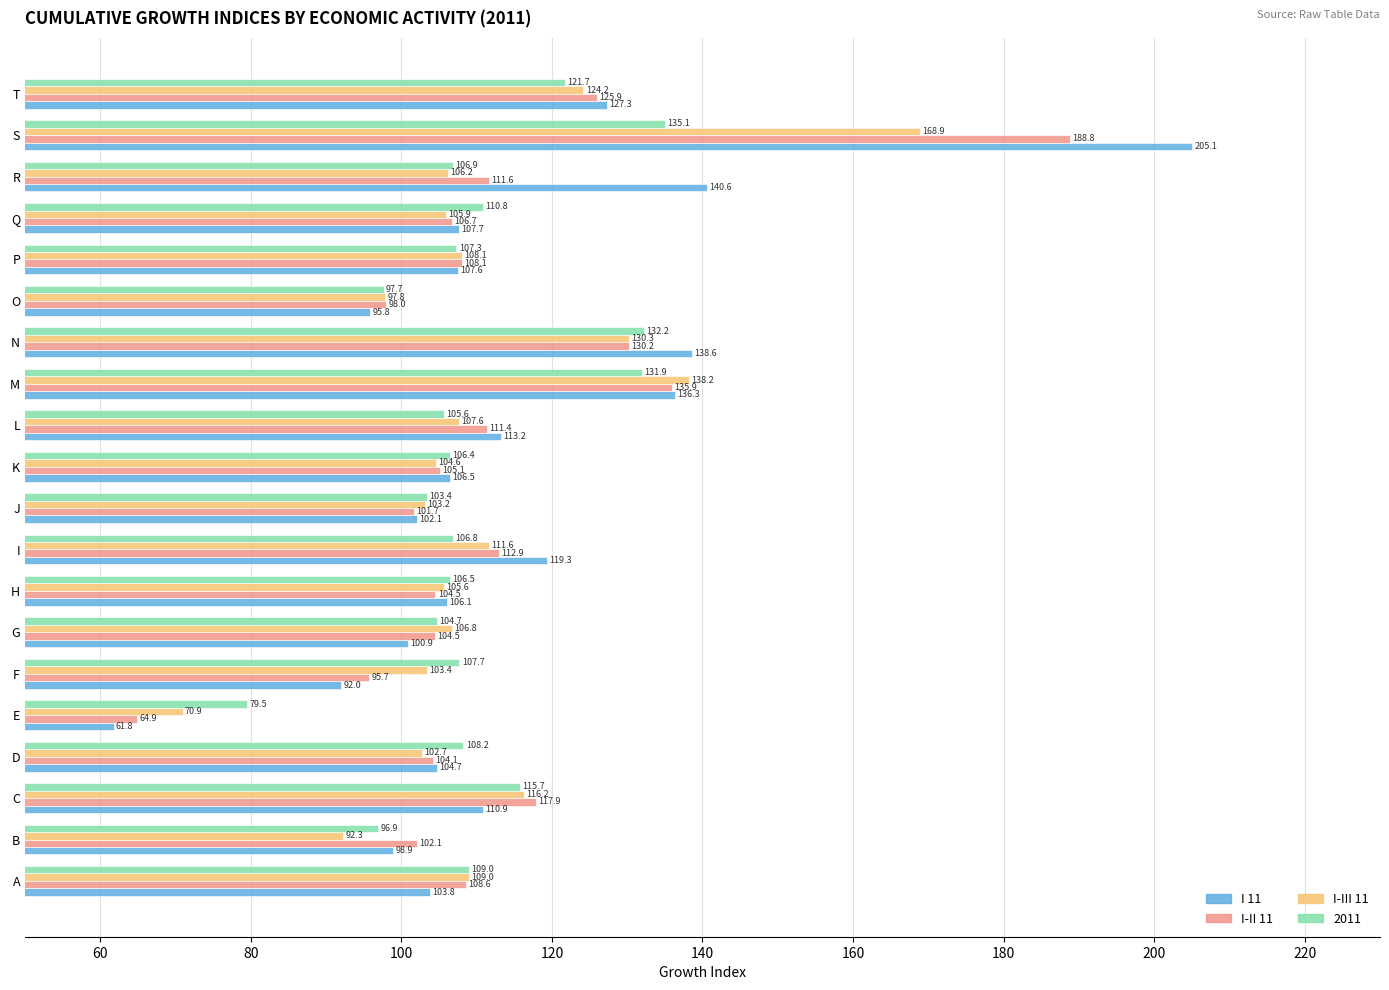

At which label does I 11 reach its peak?

S